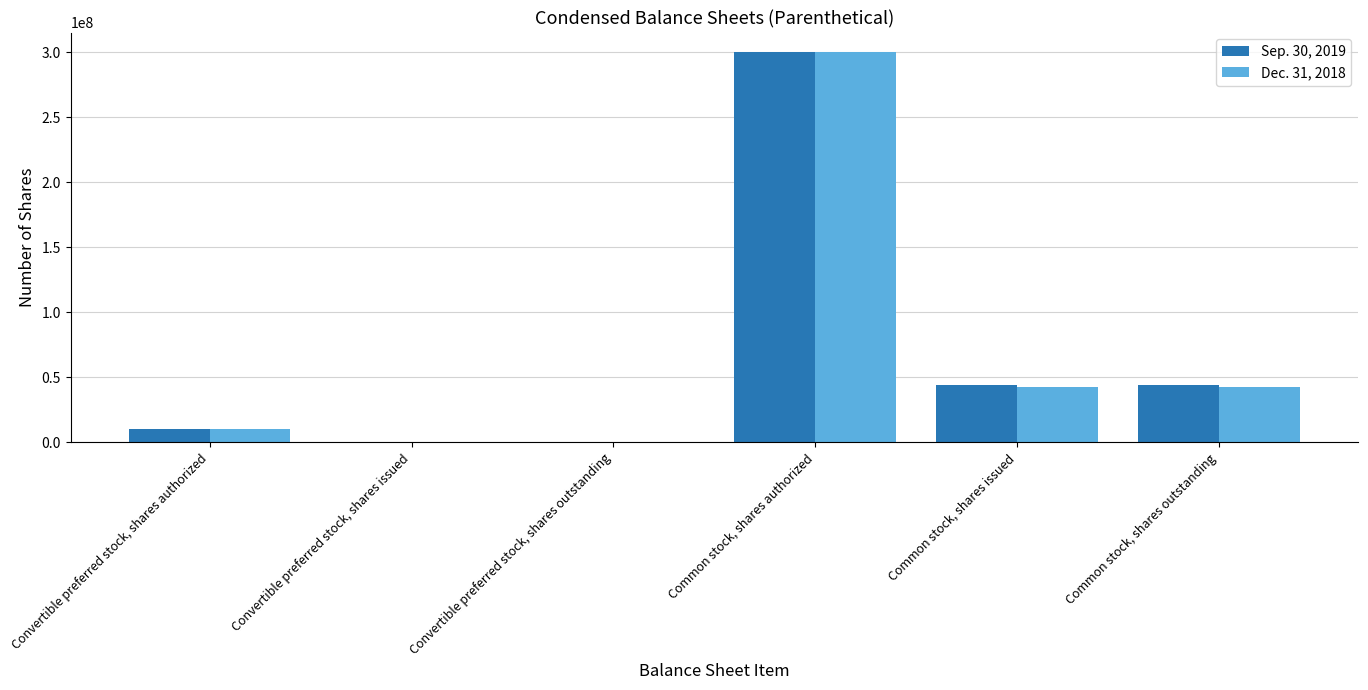

What is the difference between the Sep. 30, 2019 values at Common stock, shares outstanding and Convertible preferred stock, shares authorized?

34088338